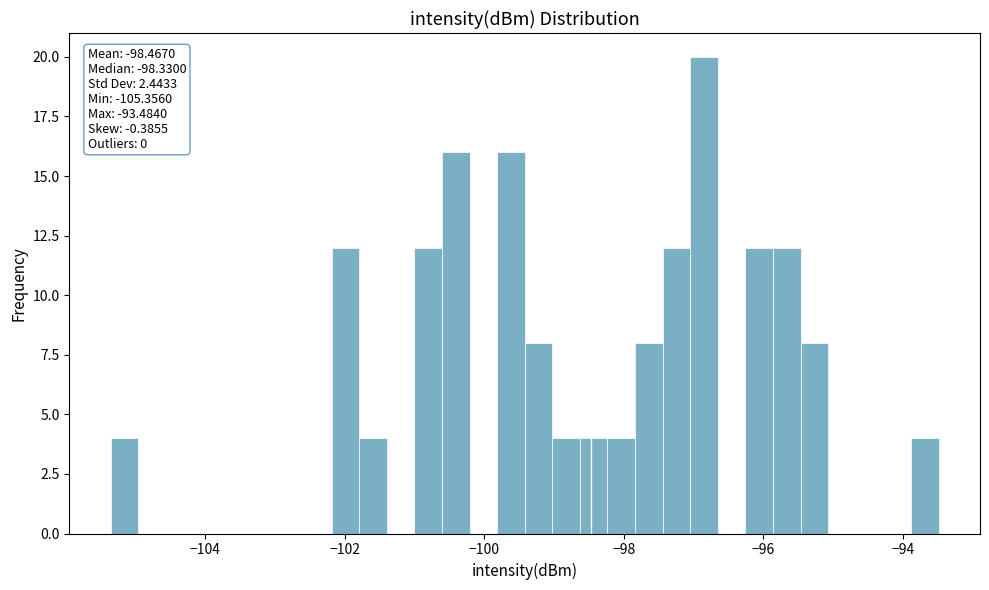

Read against the x-axis, roughly where is the centre of the tallest bar?

-96.8